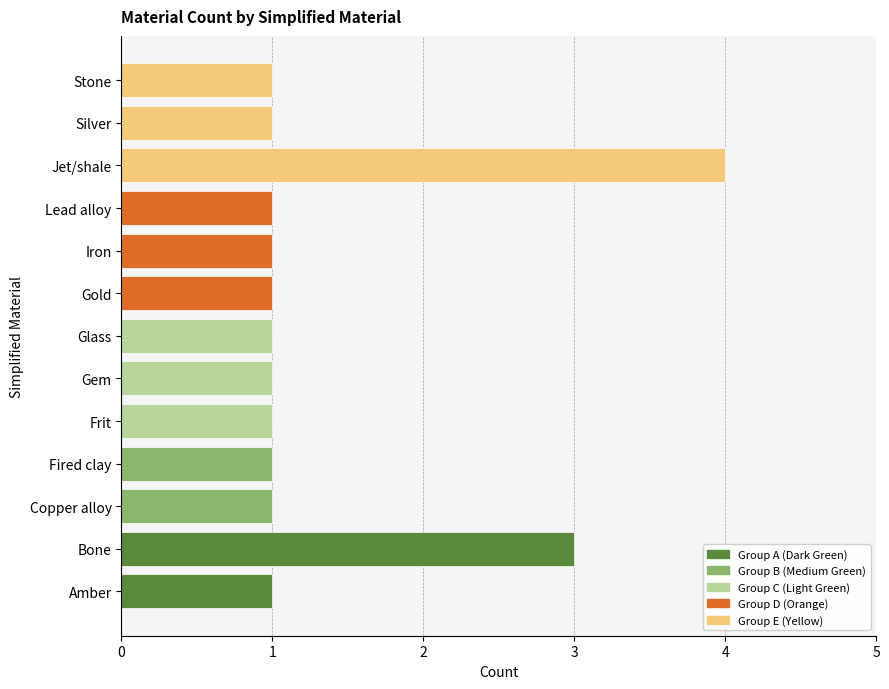

Does the chart contain any negative values?

No